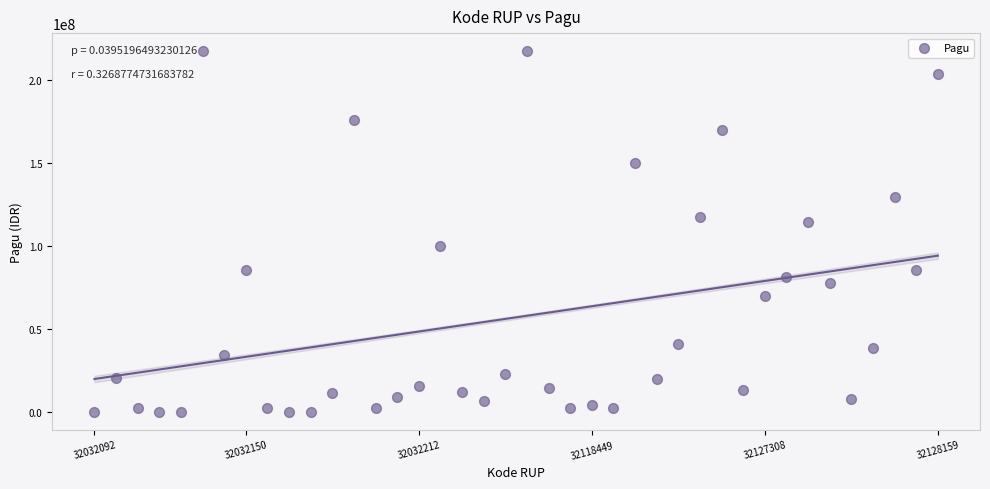

What Y value in the scatter plot is closest to 108830000?

114296000